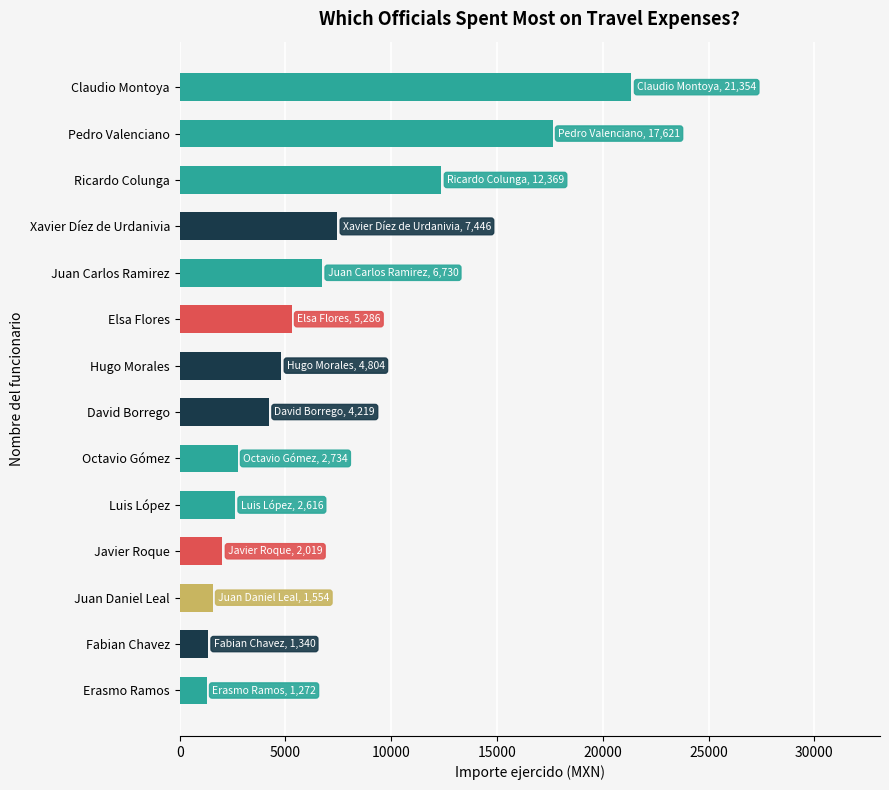

The value at Juan Carlos Ramirez is 6729.8. True or false?

True